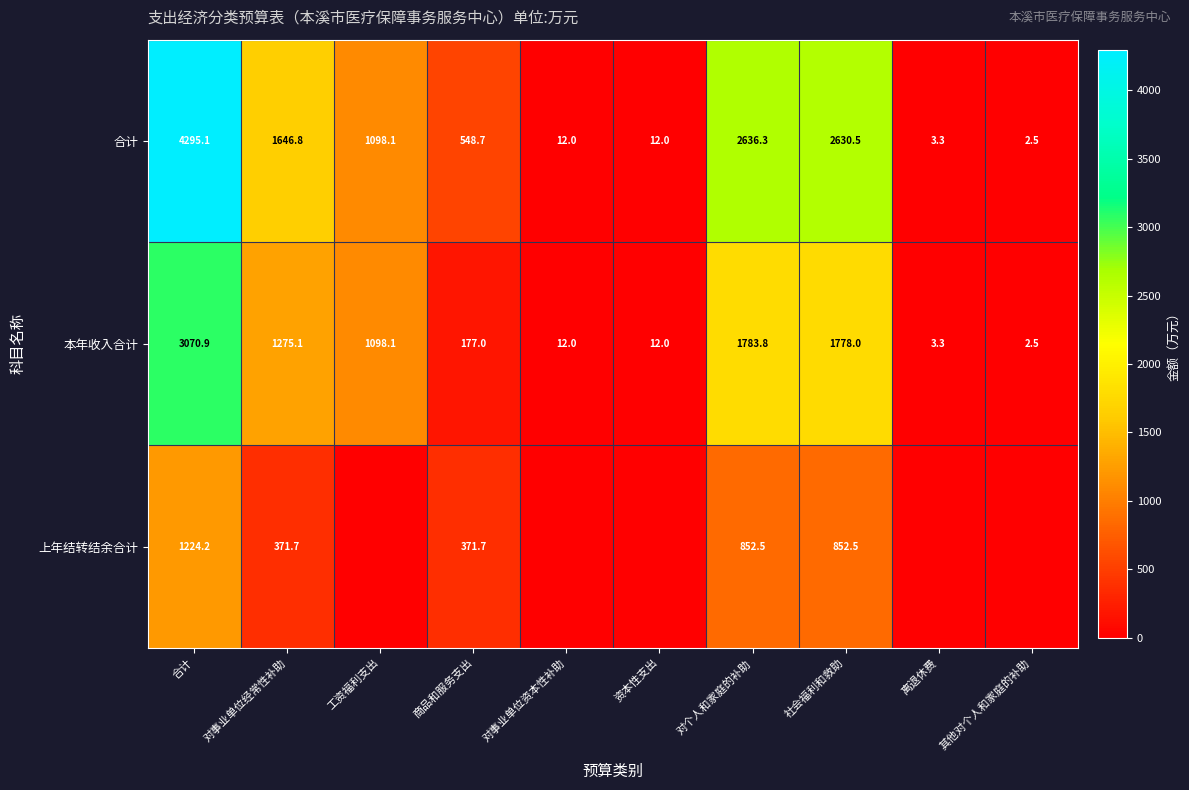

At how many categories does at least one series exceed 1246?

4